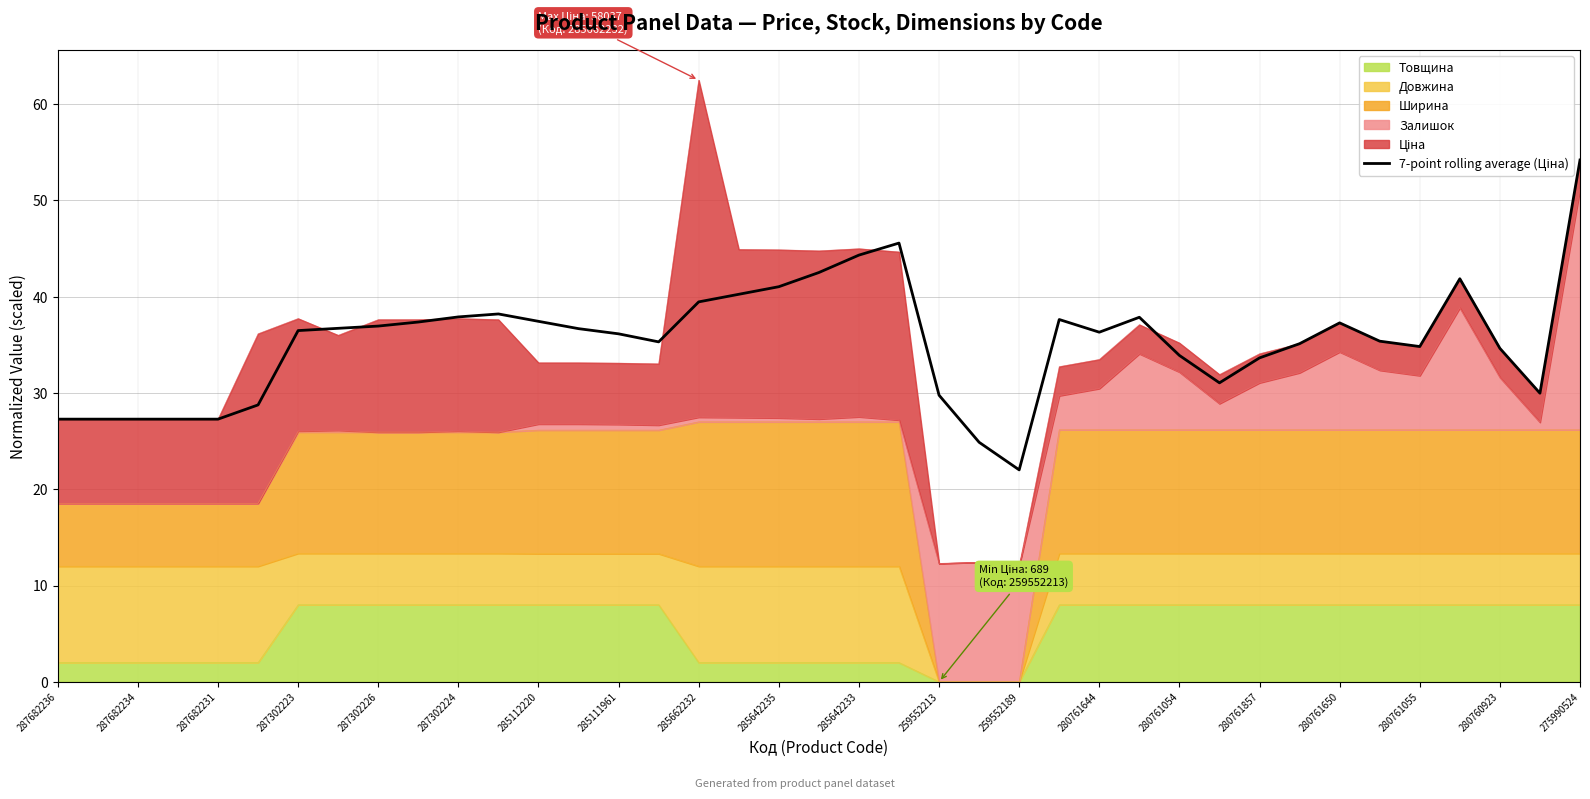

Reading right to left, what are all the values shown in this chart?

54.2	30.0	34.6	41.9	34.8	35.4	37.3	35.1	33.6	31.0	33.9	37.9	36.3	37.6	22.0	24.9	29.8	45.6	44.3	42.5	41.0	40.2	39.5	35.3	36.1	36.7	37.4	38.2	37.9	37.4	36.9	36.7	36.5	28.8	27.3	27.3	27.3	27.3	27.3